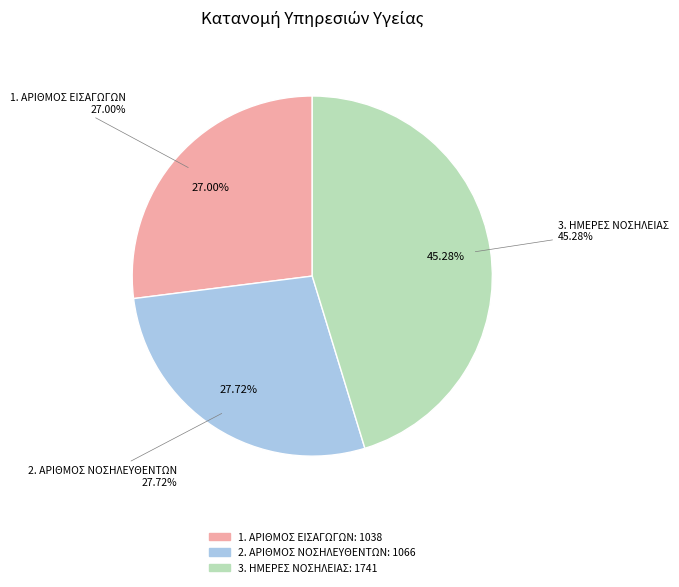

Rank the categories by value from highest to lowest.

3. ΗΜΕΡΕΣ ΝΟΣΗΛΕΙΑΣ, 2. ΑΡΙΘΜΟΣ ΝΟΣΗΛΕΥΘΕΝΤΩΝ, 1. ΑΡΙΘΜΟΣ ΕΙΣΑΓΩΓΩΝ